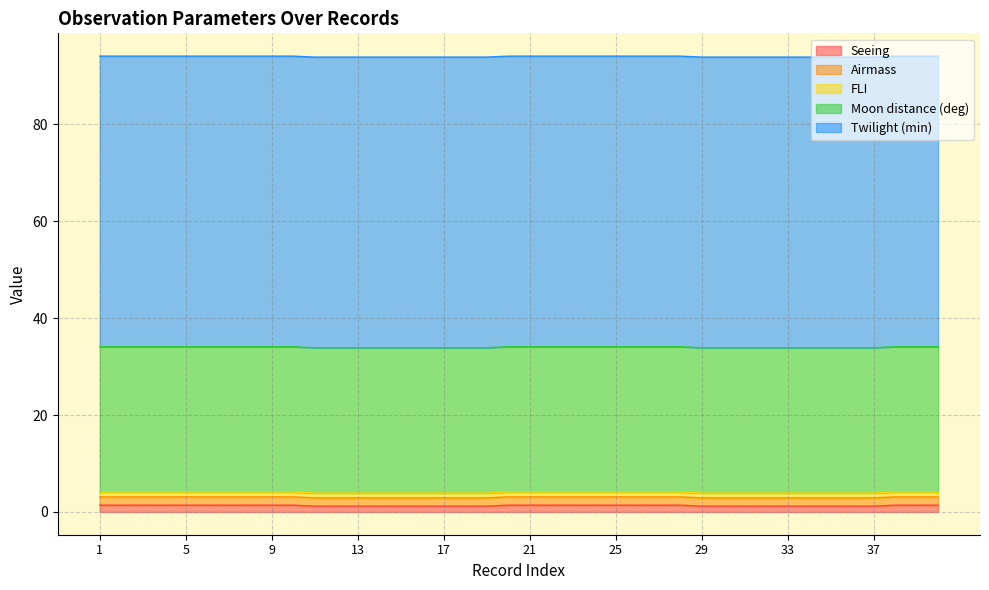

Where is Seeing nearest to the value 1?

11